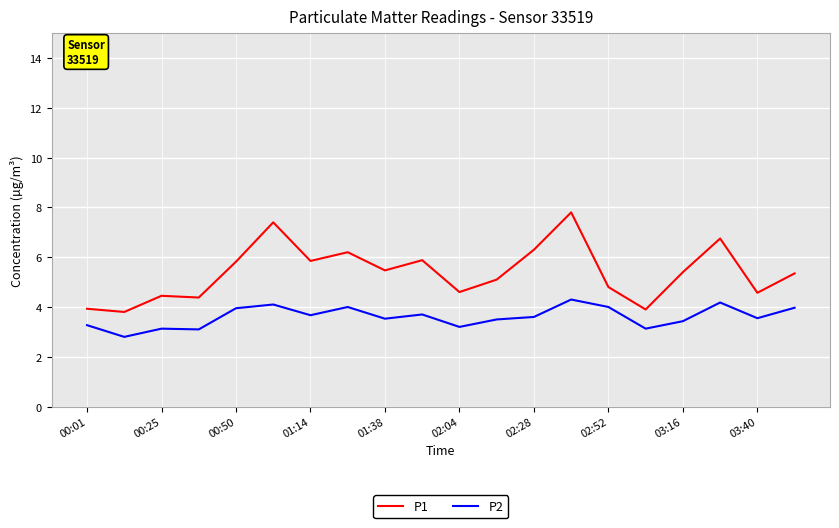

Which series has the largest range (max minus min)?

P1